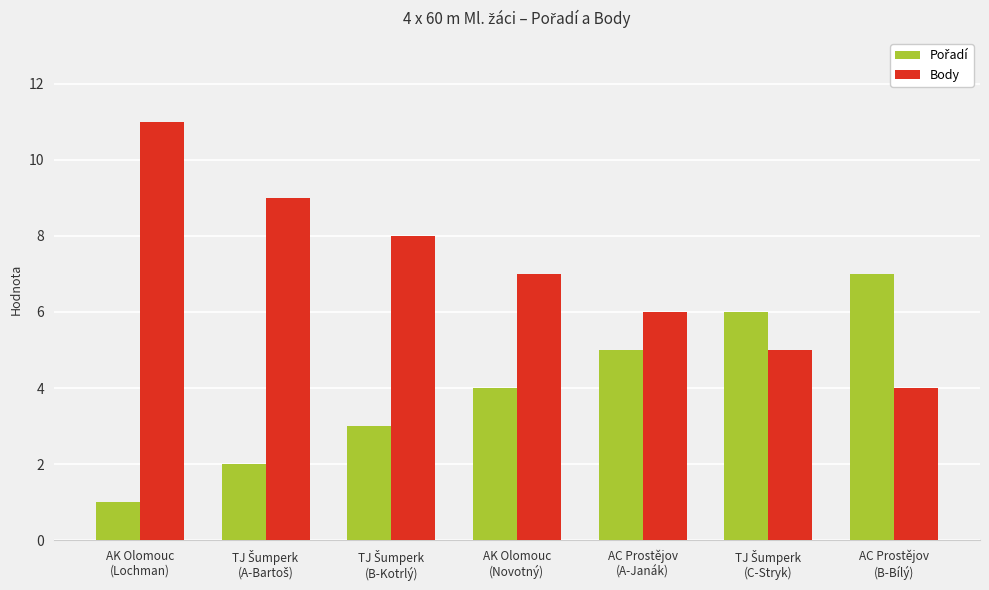

What is the average value of the Body series?

7